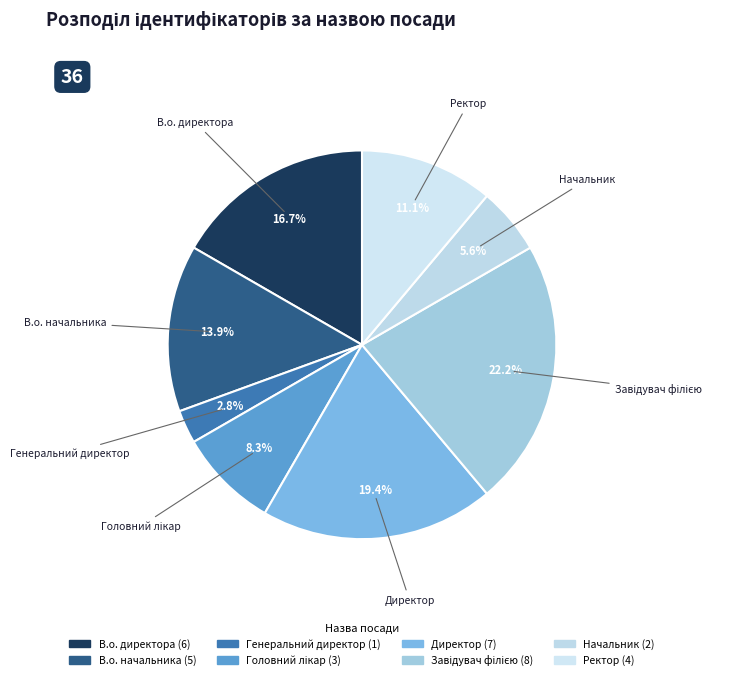

How many slices are in this pie chart?

8